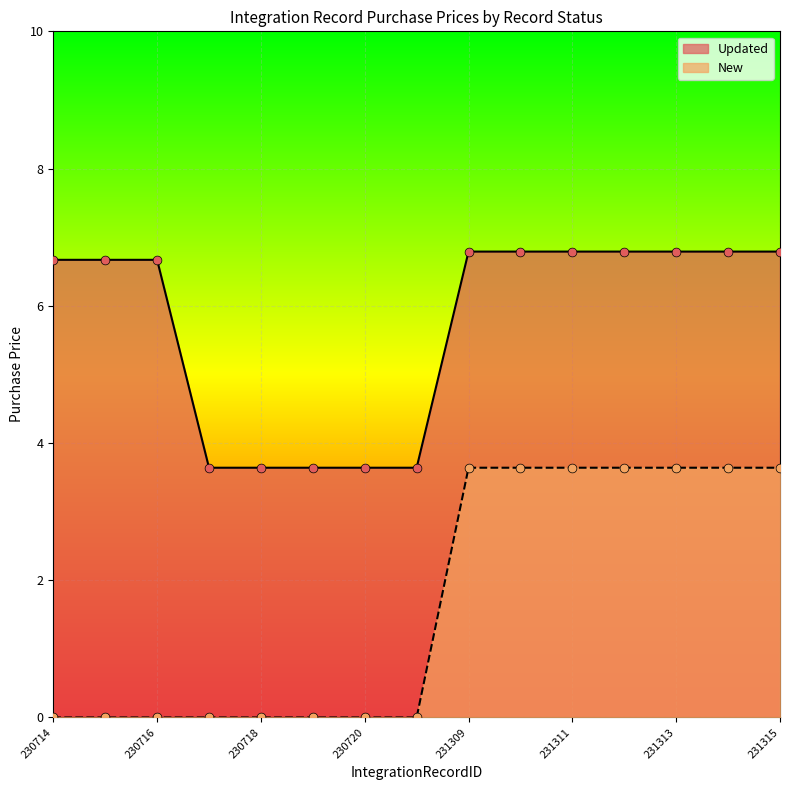

Which series has the largest total across all categories?

Updated